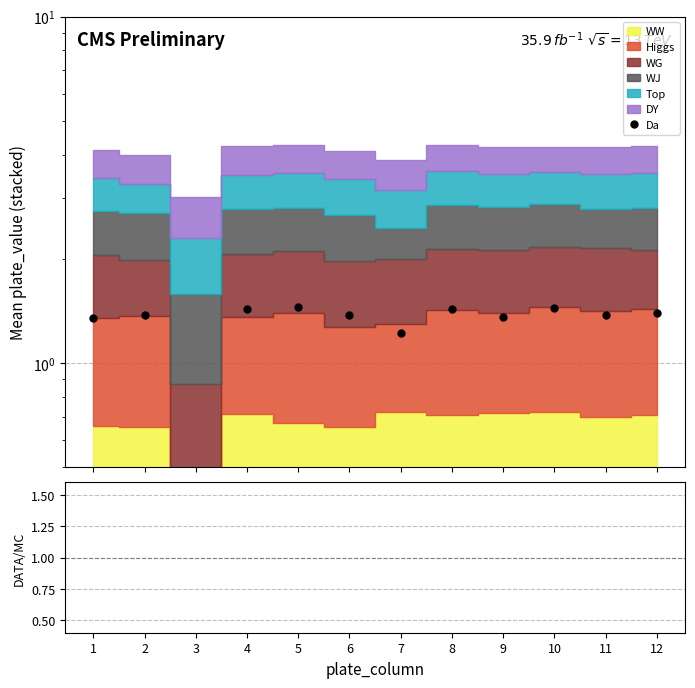

At which category does Da reach its first local peak?

2